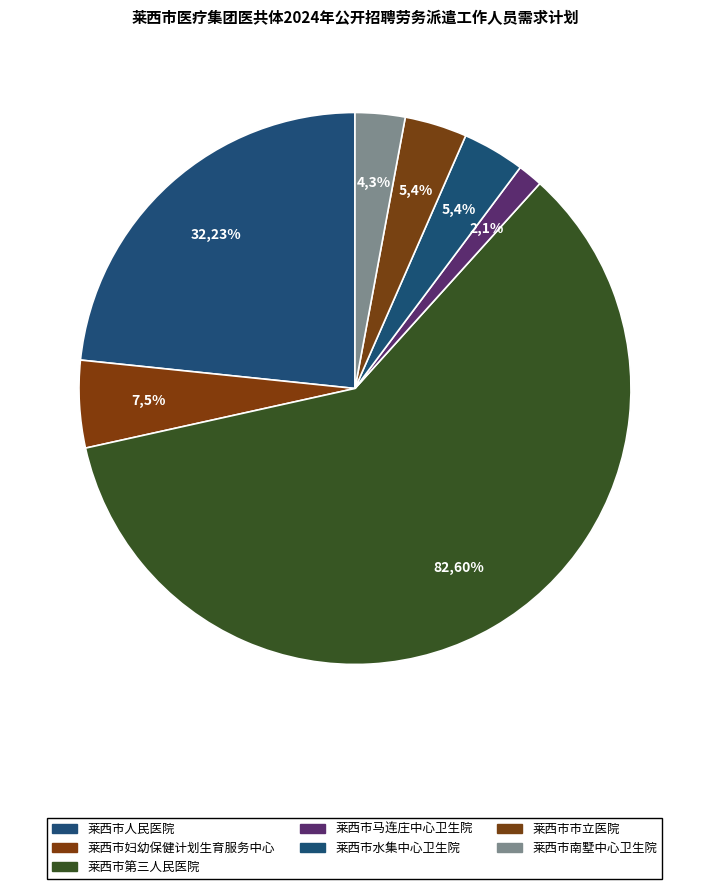

Which slice is the smallest?

莱西市马连庄中心卫生院